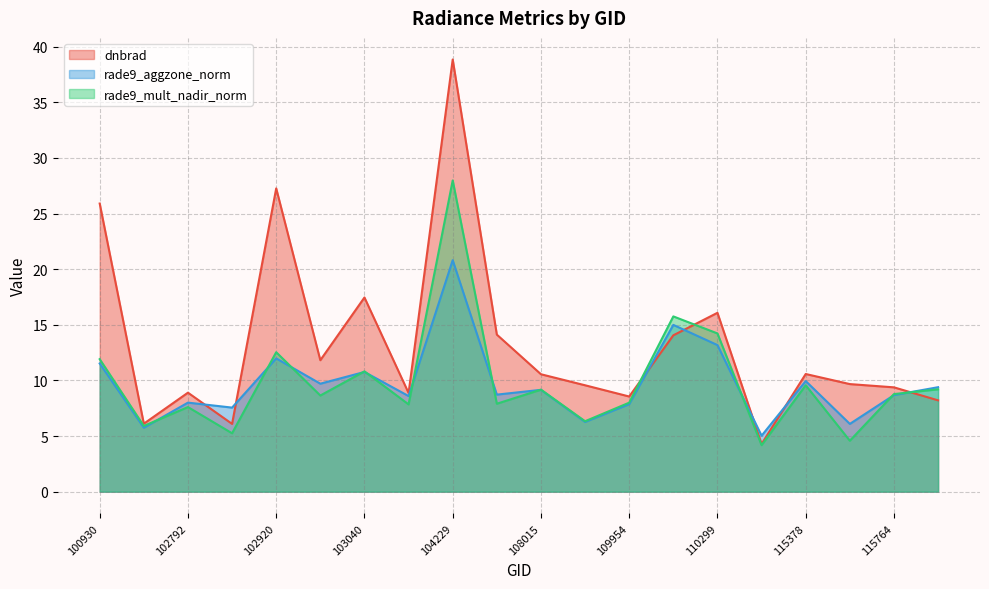

Is it true that rade9_aggzone_norm equals 7.6 at 102912?

True